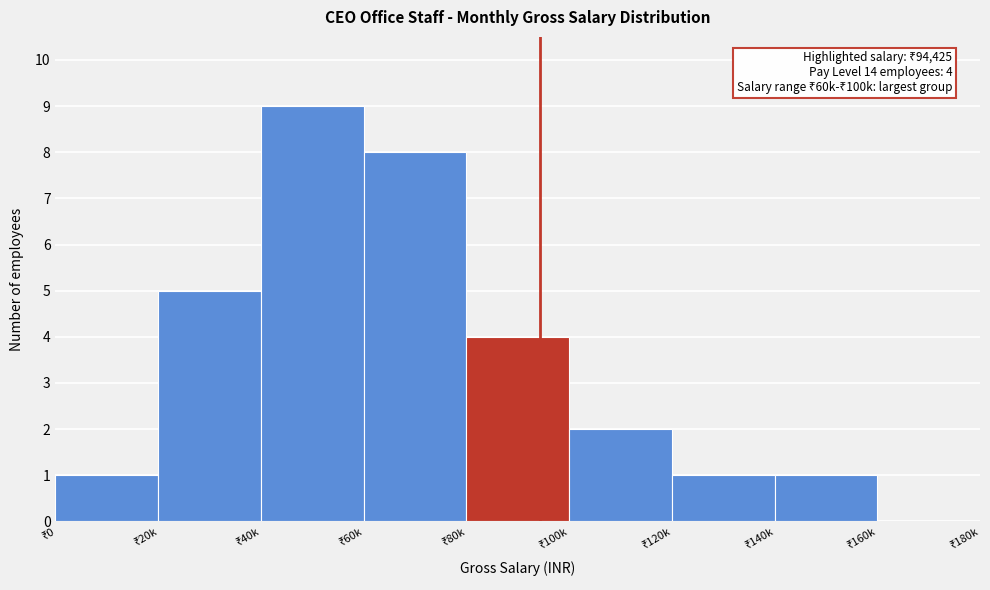

What is the sum of all values?

31